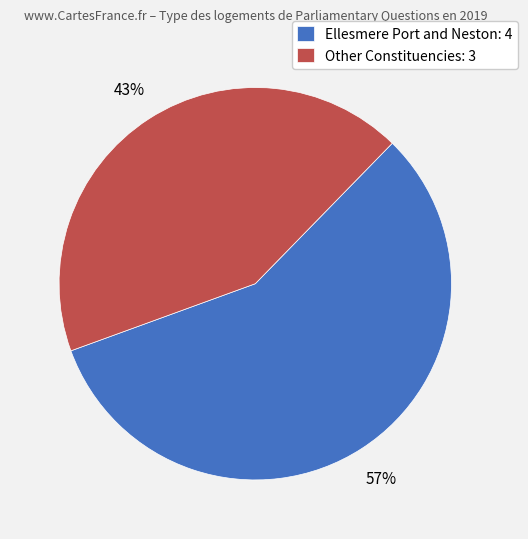

Which has a higher value, Ellesmere Port and Neston: 4 or Other Constituencies: 3?

Ellesmere Port and Neston: 4